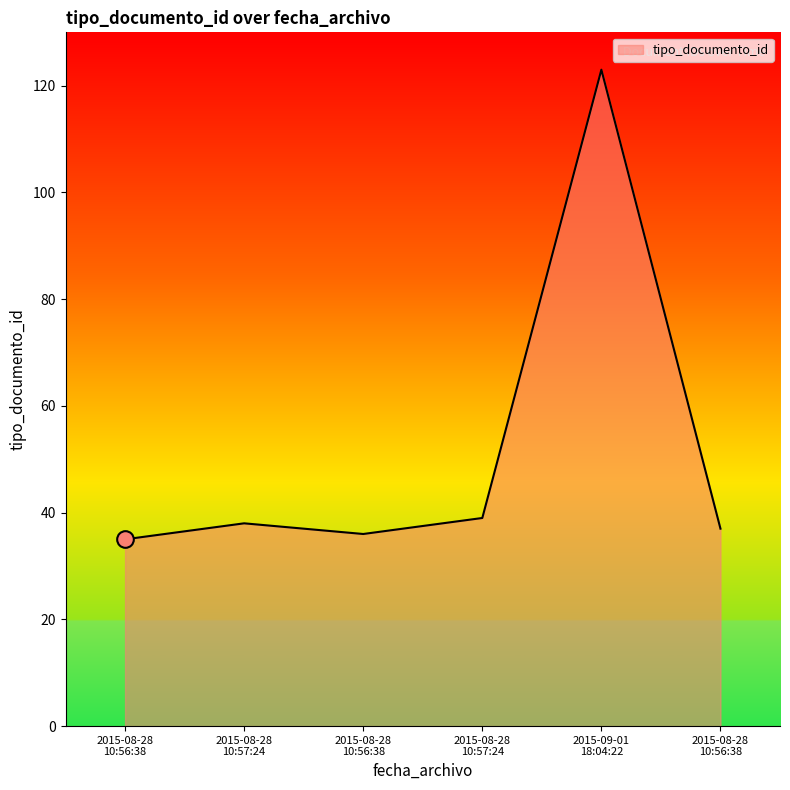

How many distinct data groups are displayed?

1